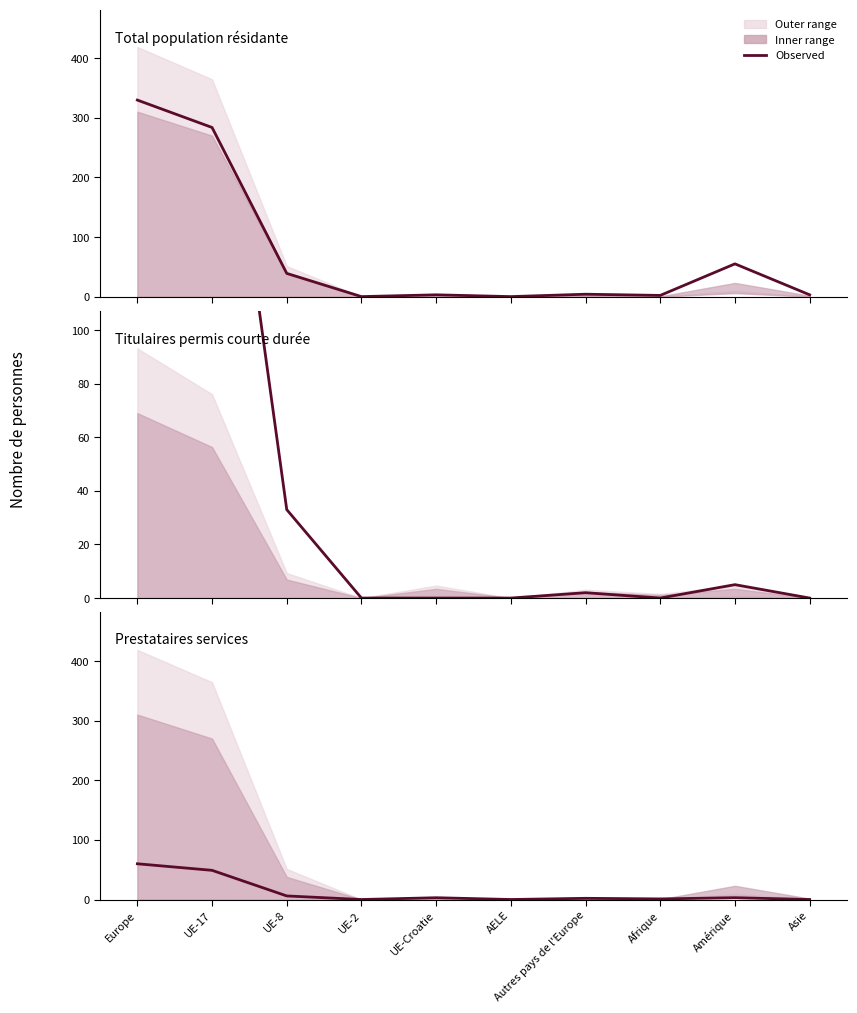

Rank the series at UE-8 from lowest to highest value.

Prestataires services (Total), Titulaires permis courte durée (Total), Total population résidante (Total)